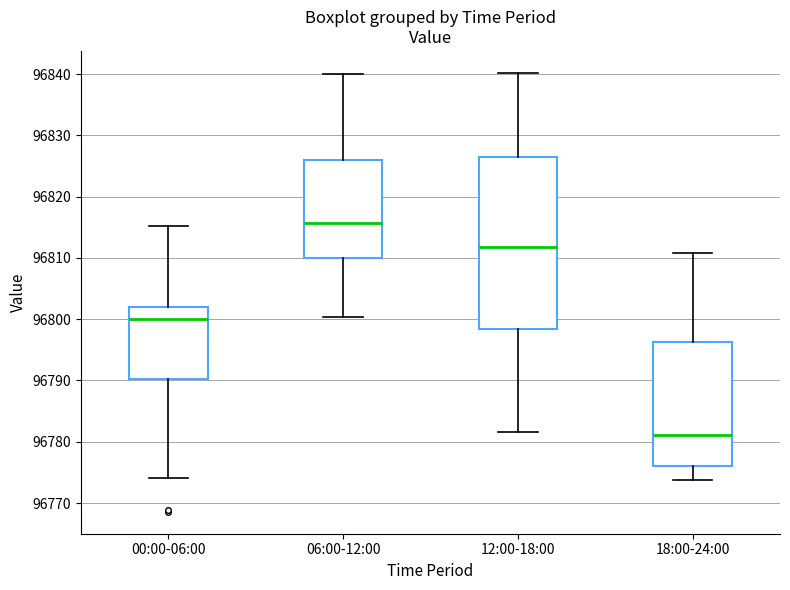

Which box has the highest median line?

06:00-12:00